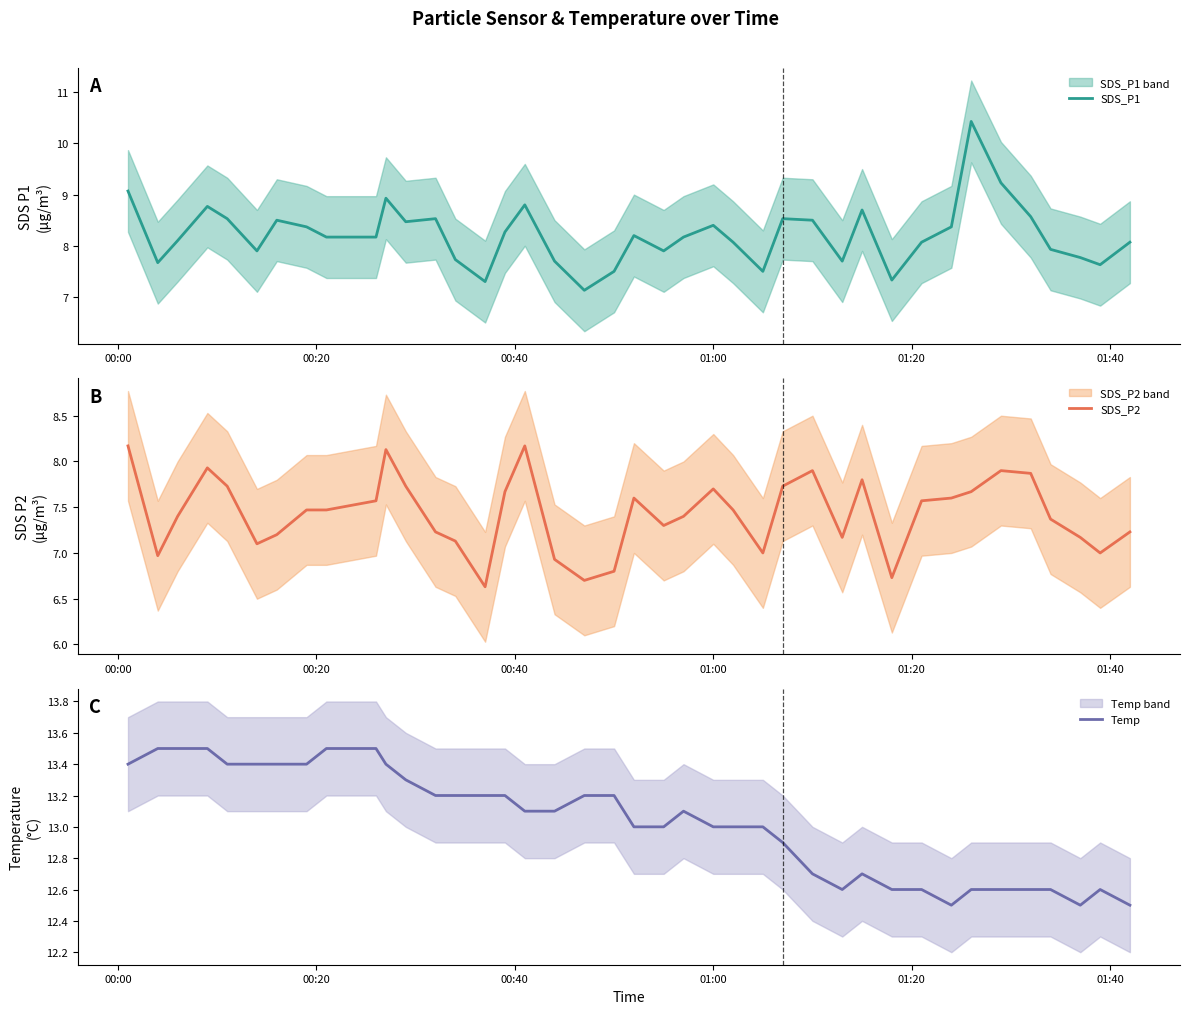

What is the maximum value for SDS_P1?

10.4